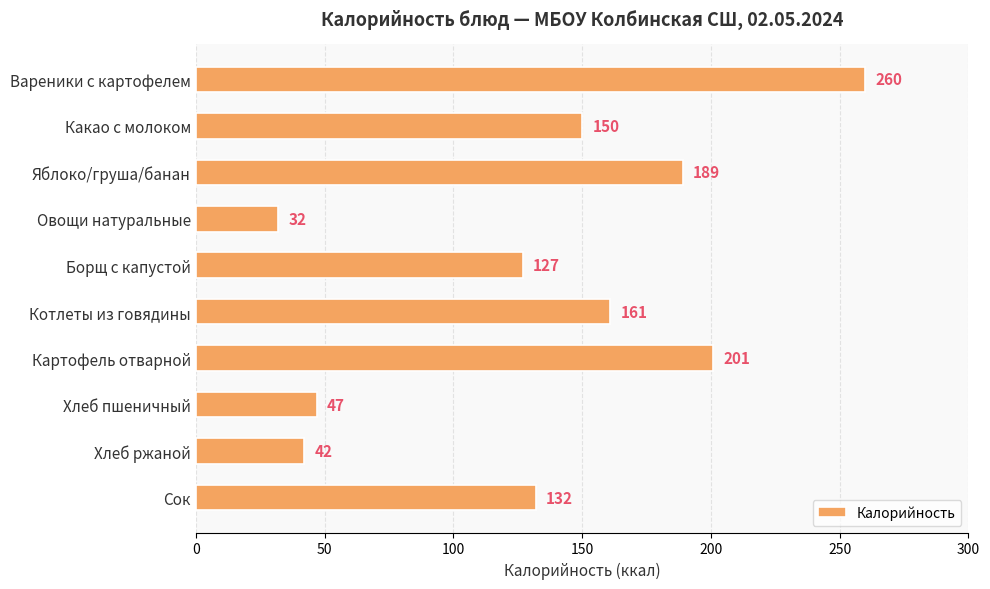

What value does the data have at Яблоко/груша/банан, to the nearest 5?

190